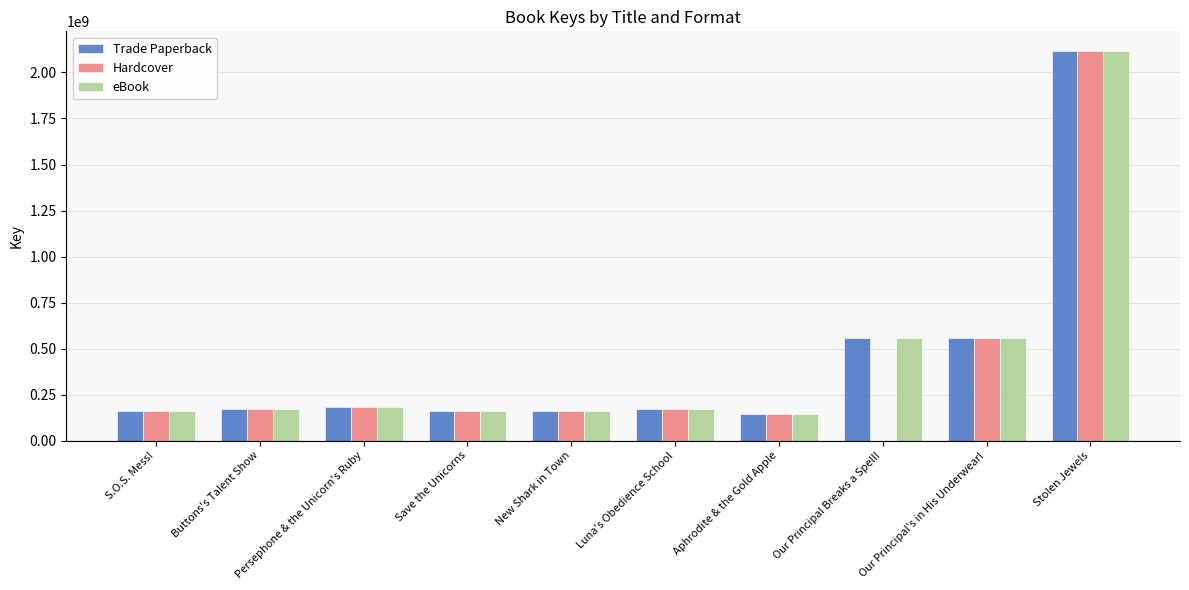

What is the sum of the eBook values at Luna's Obedience School and Our Principal Breaks a Spell!?

728856064